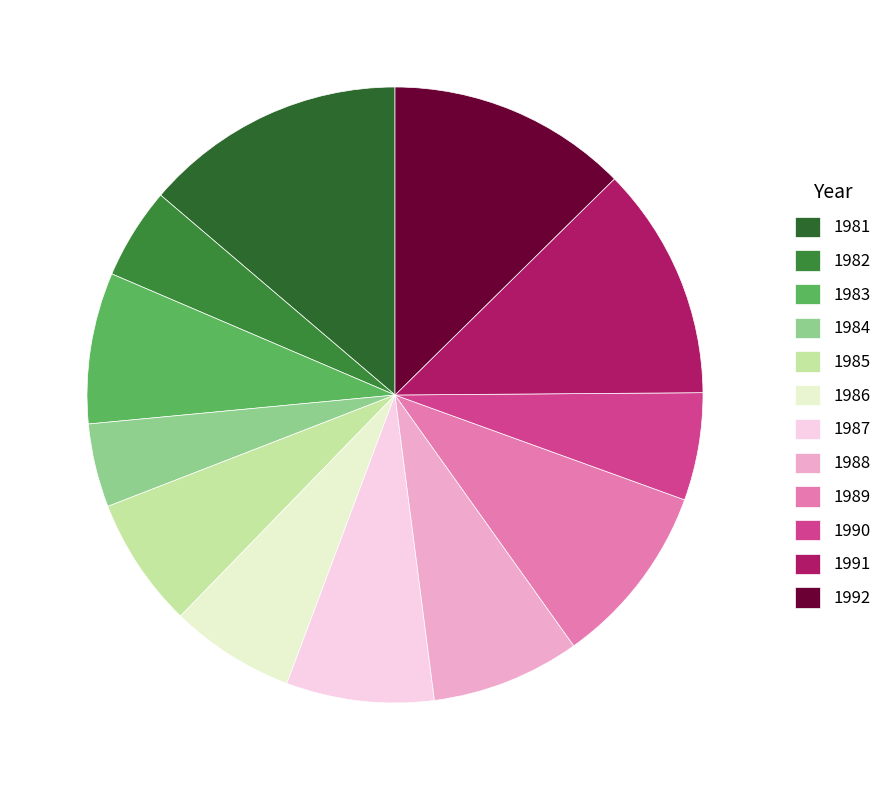

The 1991 slice represents 26% of the pie. True or false?

False